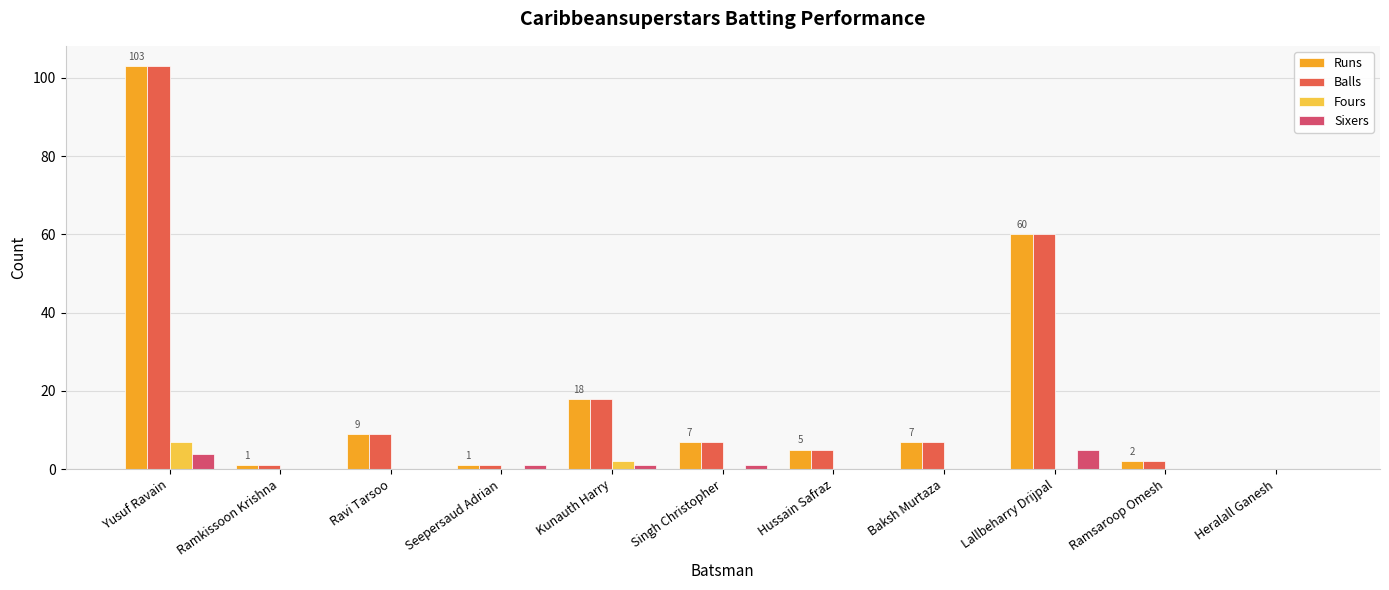

What is the sum of all Sixers values?

12